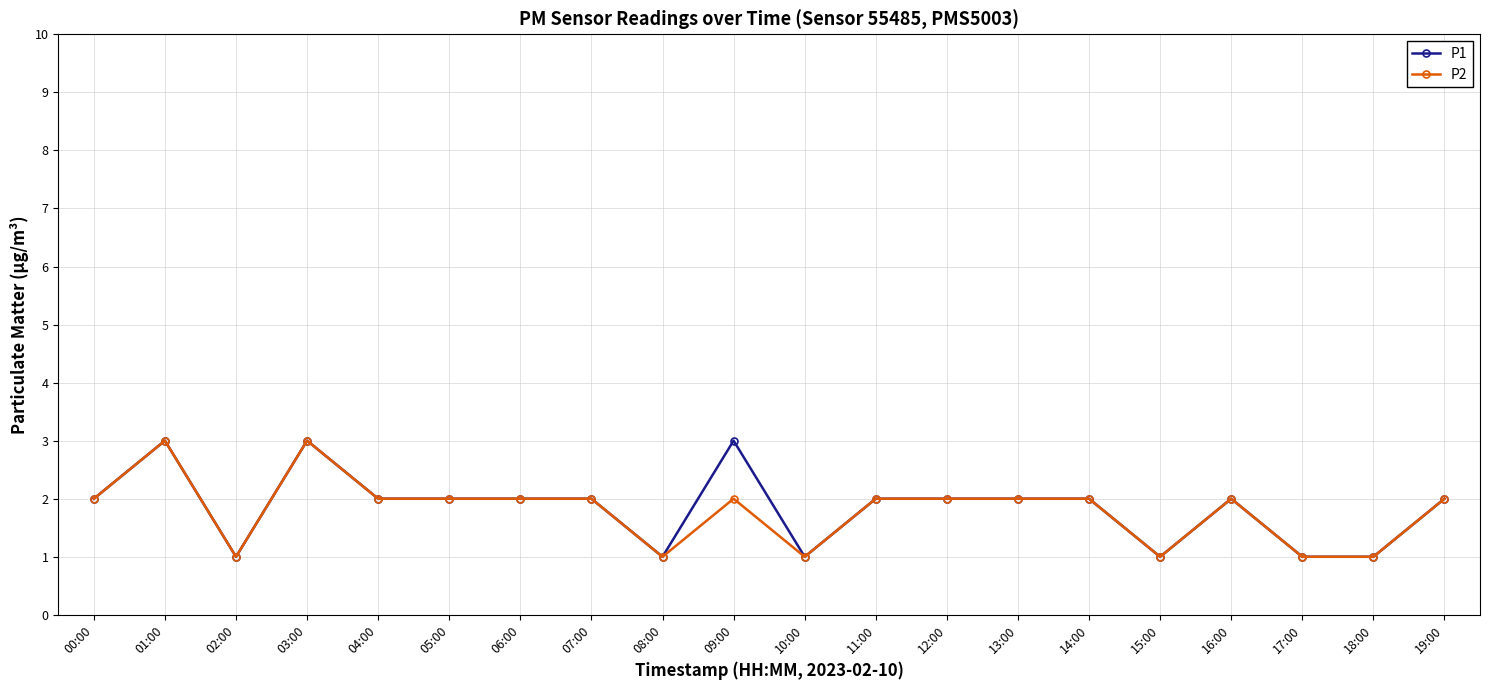

What is the total value across all series at 02:00?

2